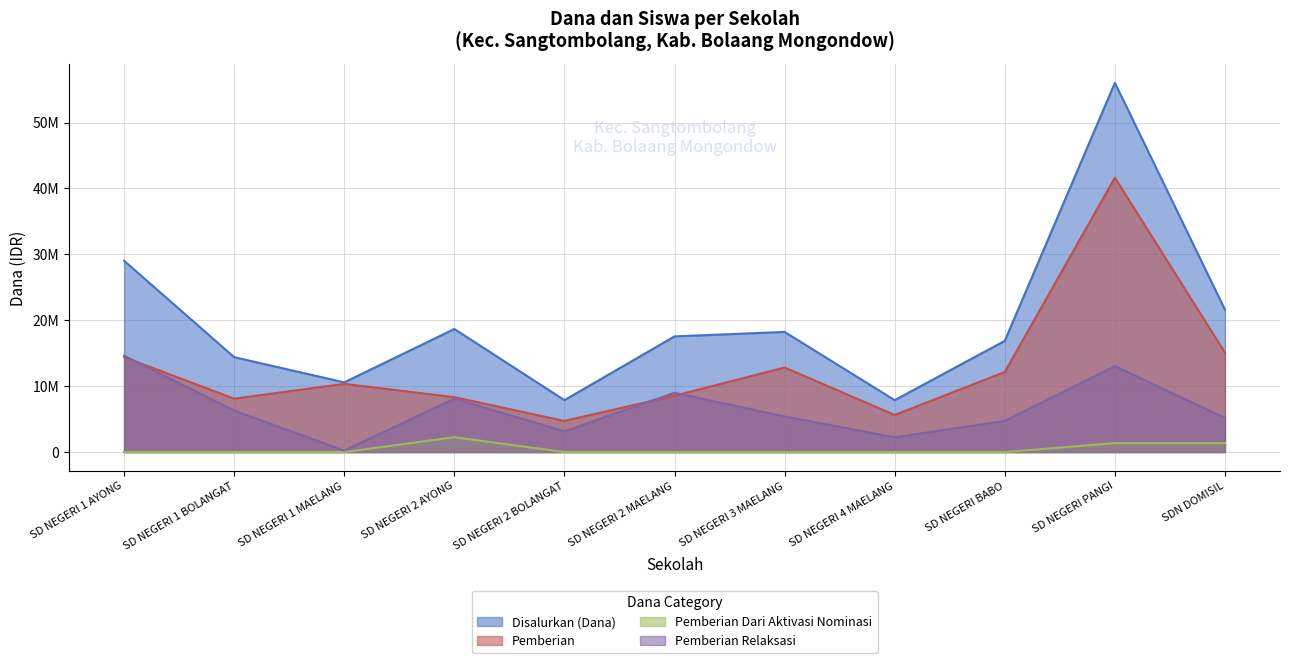

Reading right to left, list all the values displayed in this chart.

Disalurkan (Dana): SDN DOMISIL=21600000	SD NEGERI PANGI=56025000	SD NEGERI BABO=16875000	SD NEGERI 4 MAELANG=7875000	SD NEGERI 3 MAELANG=18225000	SD NEGERI 2 MAELANG=17550000	SD NEGERI 2 BOLANGAT=7875000	SD NEGERI 2 AYONG=18675000	SD NEGERI 1 MAELANG=10575000	SD NEGERI 1 BOLANGAT=14400000	SD NEGERI 1 AYONG=29025000
Pemberian: SDN DOMISIL=15075000	SD NEGERI PANGI=41625000	SD NEGERI BABO=12150000	SD NEGERI 4 MAELANG=5625000	SD NEGERI 3 MAELANG=12825000	SD NEGERI 2 MAELANG=8550000	SD NEGERI 2 BOLANGAT=4725000	SD NEGERI 2 AYONG=8325000	SD NEGERI 1 MAELANG=10350000	SD NEGERI 1 BOLANGAT=8100000	SD NEGERI 1 AYONG=14400000
Pemberian Dari Aktivasi Nominasi: SDN DOMISIL=1350000	SD NEGERI PANGI=1350000	SD NEGERI BABO=0	SD NEGERI 4 MAELANG=0	SD NEGERI 3 MAELANG=0	SD NEGERI 2 MAELANG=0	SD NEGERI 2 BOLANGAT=0	SD NEGERI 2 AYONG=2250000	SD NEGERI 1 MAELANG=0	SD NEGERI 1 BOLANGAT=0	SD NEGERI 1 AYONG=0
Pemberian Relaksasi: SDN DOMISIL=5175000	SD NEGERI PANGI=13050000	SD NEGERI BABO=4725000	SD NEGERI 4 MAELANG=2250000	SD NEGERI 3 MAELANG=5400000	SD NEGERI 2 MAELANG=9000000	SD NEGERI 2 BOLANGAT=3150000	SD NEGERI 2 AYONG=8100000	SD NEGERI 1 MAELANG=225000	SD NEGERI 1 BOLANGAT=6300000	SD NEGERI 1 AYONG=14625000